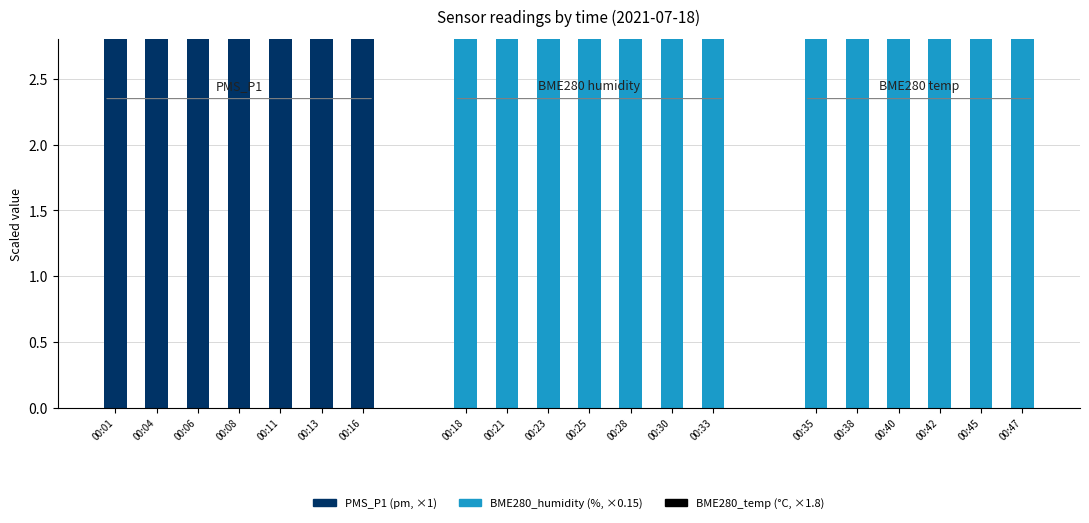

What is the difference between the maximum and minimum values in the PMS_P1 series?

4.7